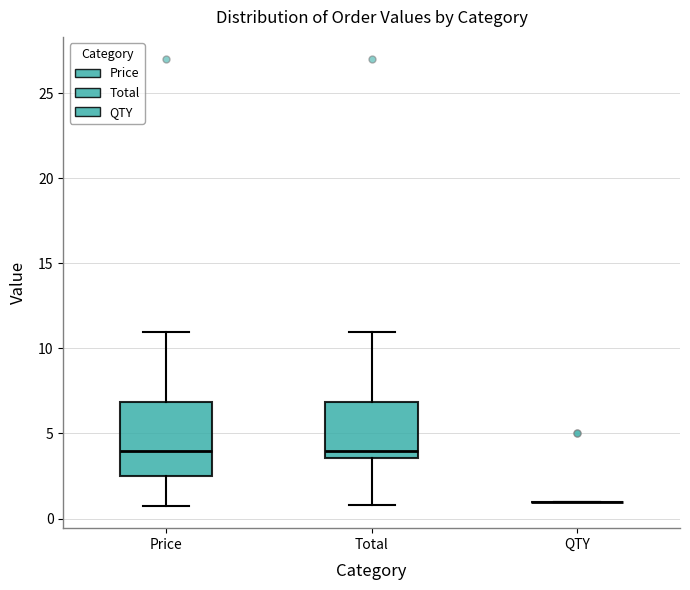

Reading left to right, read every box against the y-axis: the position of its median line, the range the box covers, and the ends of its whiskers. The values are not printed on the chart, so give them approximately, as read against the axis.

Price: median 4.0, box 2.5 to 7.0, whiskers 1.0 to 11.0
Total: median 4.0, box 3.5 to 7.0, whiskers 1.0 to 11.0
QTY: box collapsed to a line at 1.0, whiskers 1.0 to 1.0